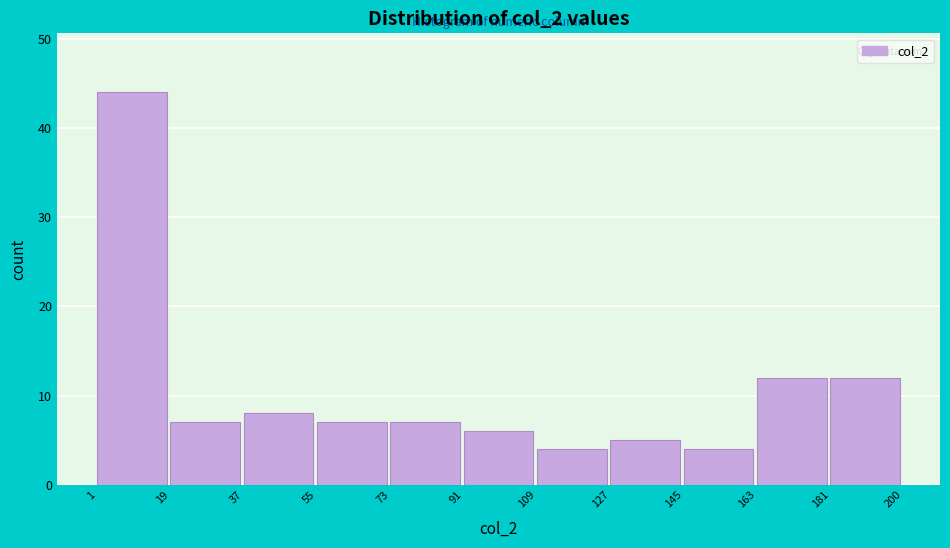

Reading left to right, list every bar in this chart as the range it spans on the x-axis followed by its height. The values are not printed on the chart, so give them approximately, as read against the axis.

1 to 19: 44
19 to 37: 7
37 to 55: 8
55 to 73: 7
73 to 91: 7
91 to 109: 6
109 to 127: 4
127 to 145: 5
145 to 163: 4
163 to 181: 12
181 to 200: 12